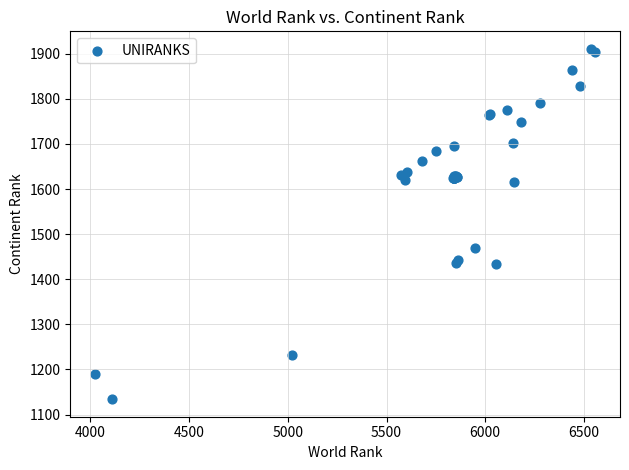

What Y value in the scatter plot is closest to 1522?

1470